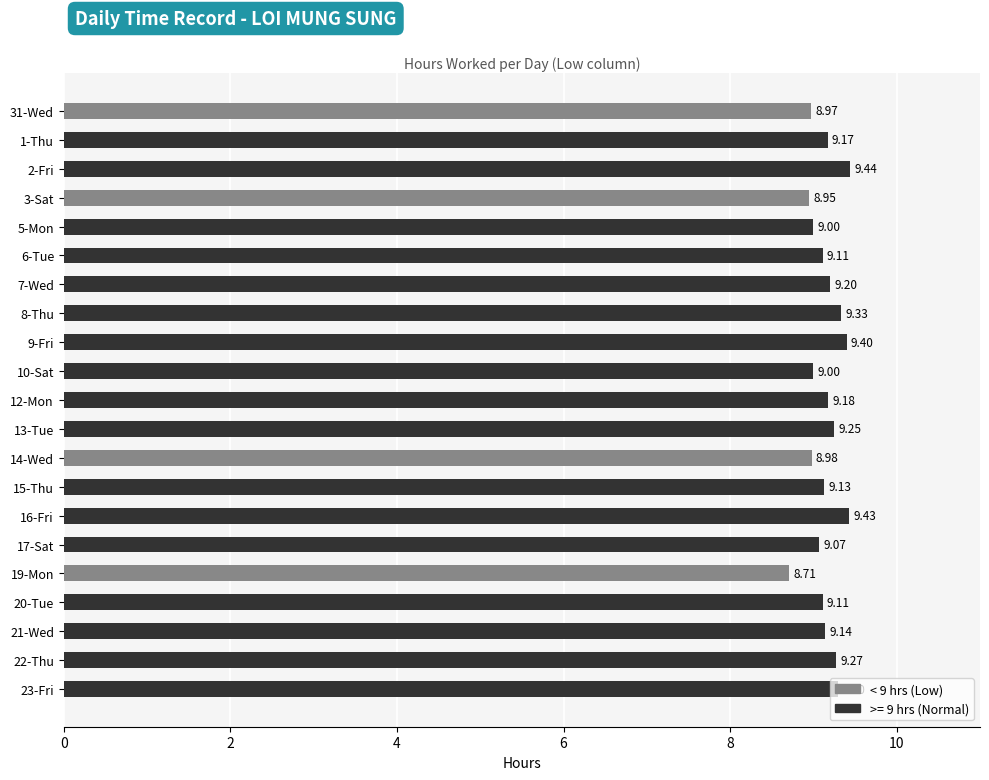

What is the sum of all values?

192.1